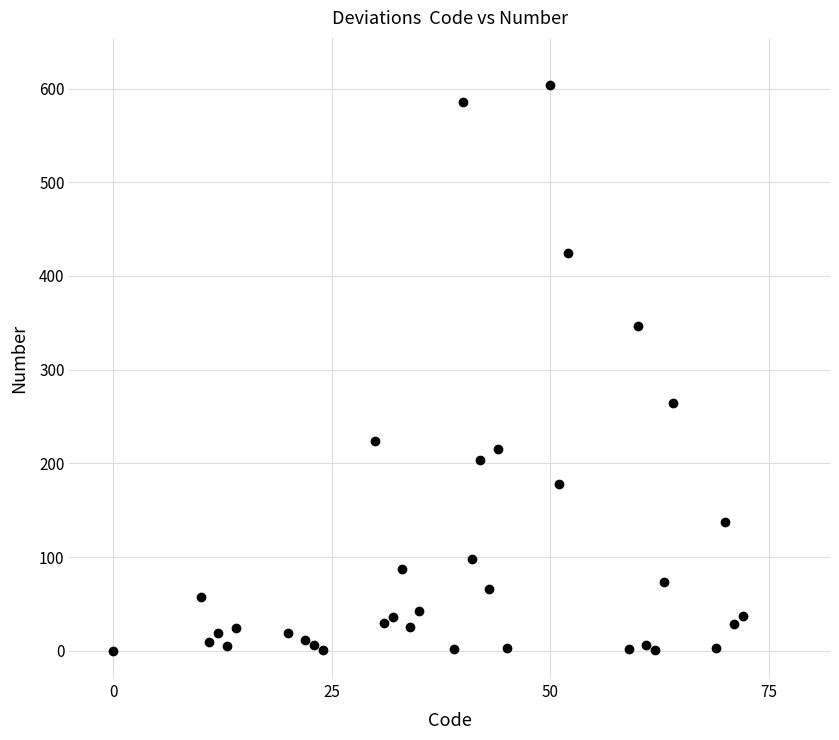

What is the range of Y values (max minus min)?

604